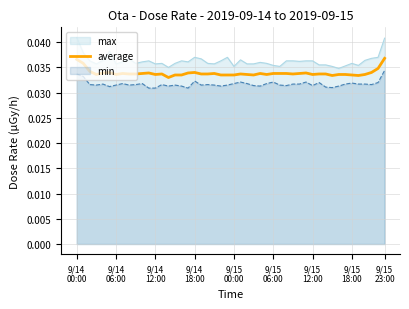

Which series has the largest total across all categories?

max